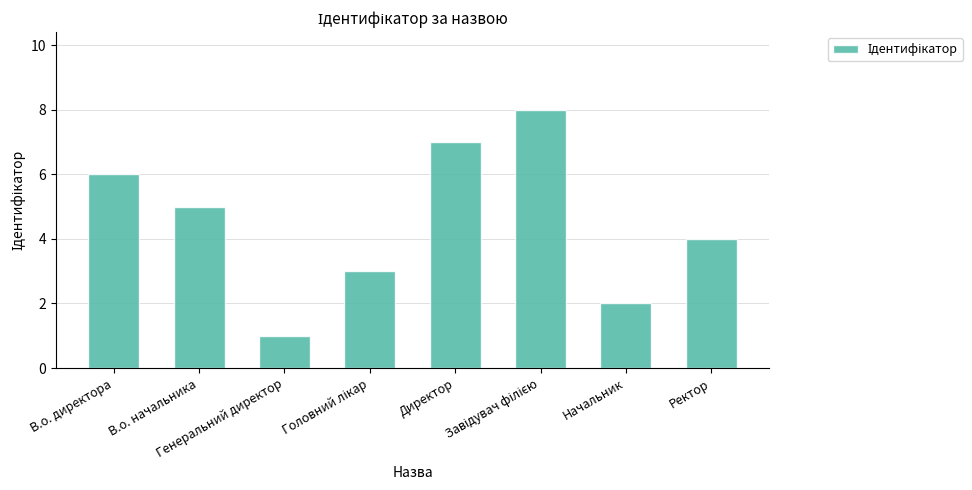

What is the difference between the second highest and minimum values?

6